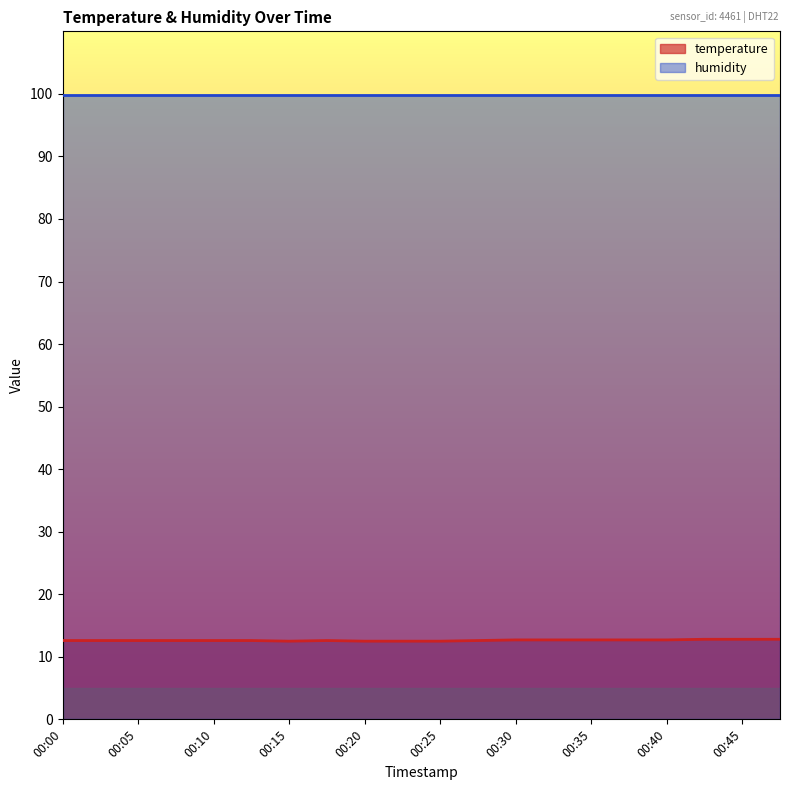

The value of humidity at 00:30 is 29.1. True or false?

False